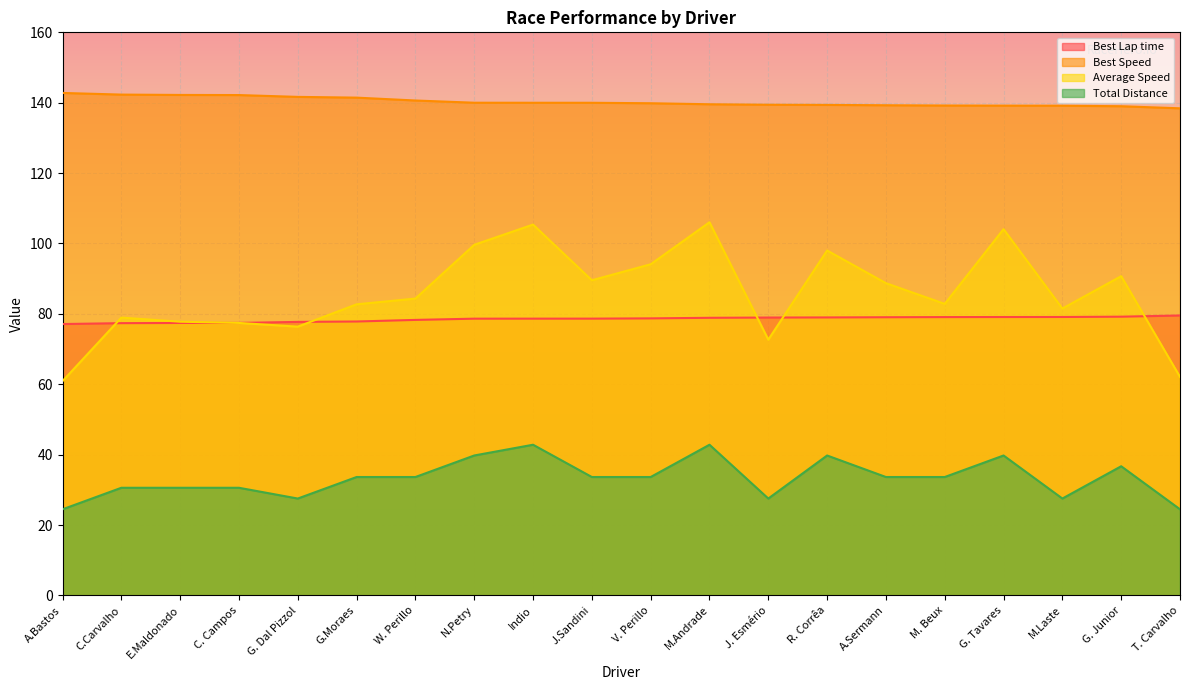

True or false: Best Lap time and Total Distance cross at least once.

False